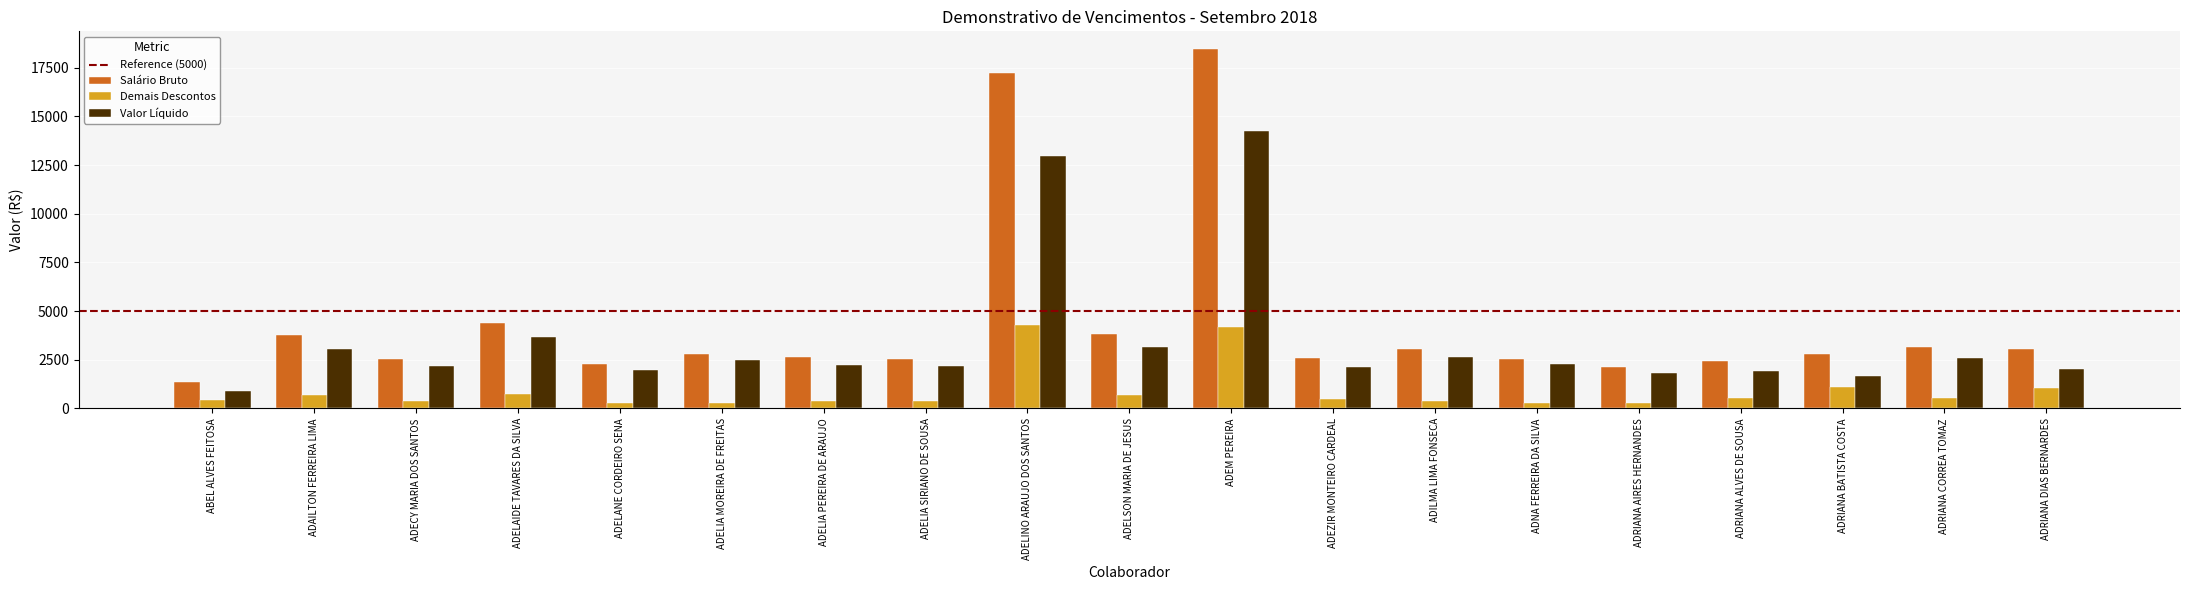

Which series has the widest spread of values?

Salário Bruto